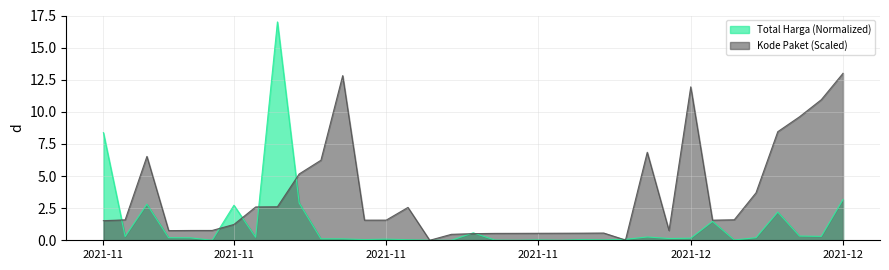

List the series in order of their overall mean, highest first.

Kode Paket (Scaled), Total Harga (Normalized)